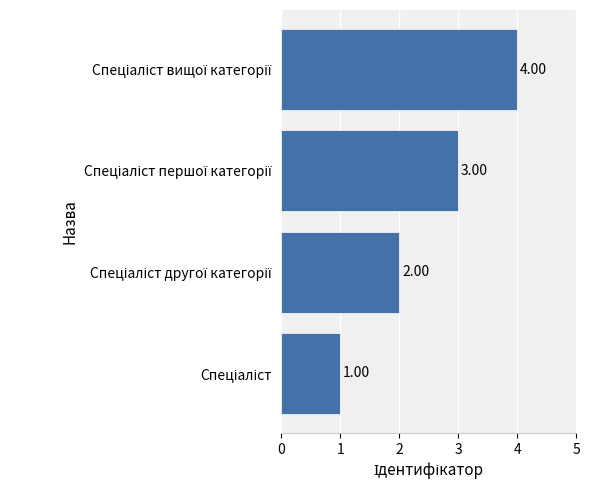

What is the sum of all values?

10